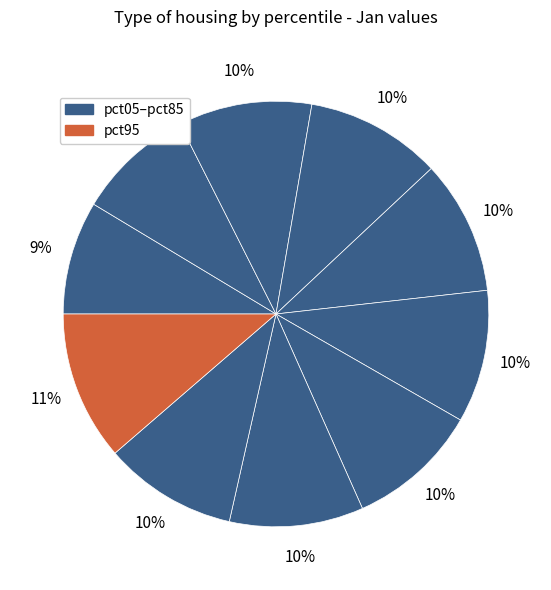

How many segments does this pie chart have?

10